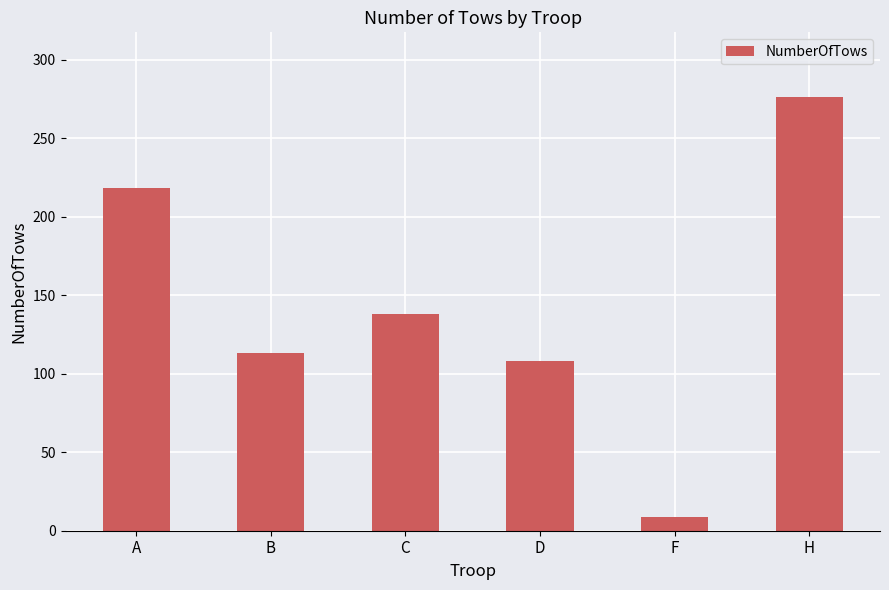

Approximately how many times larger is the value at H compared to F?

30.7